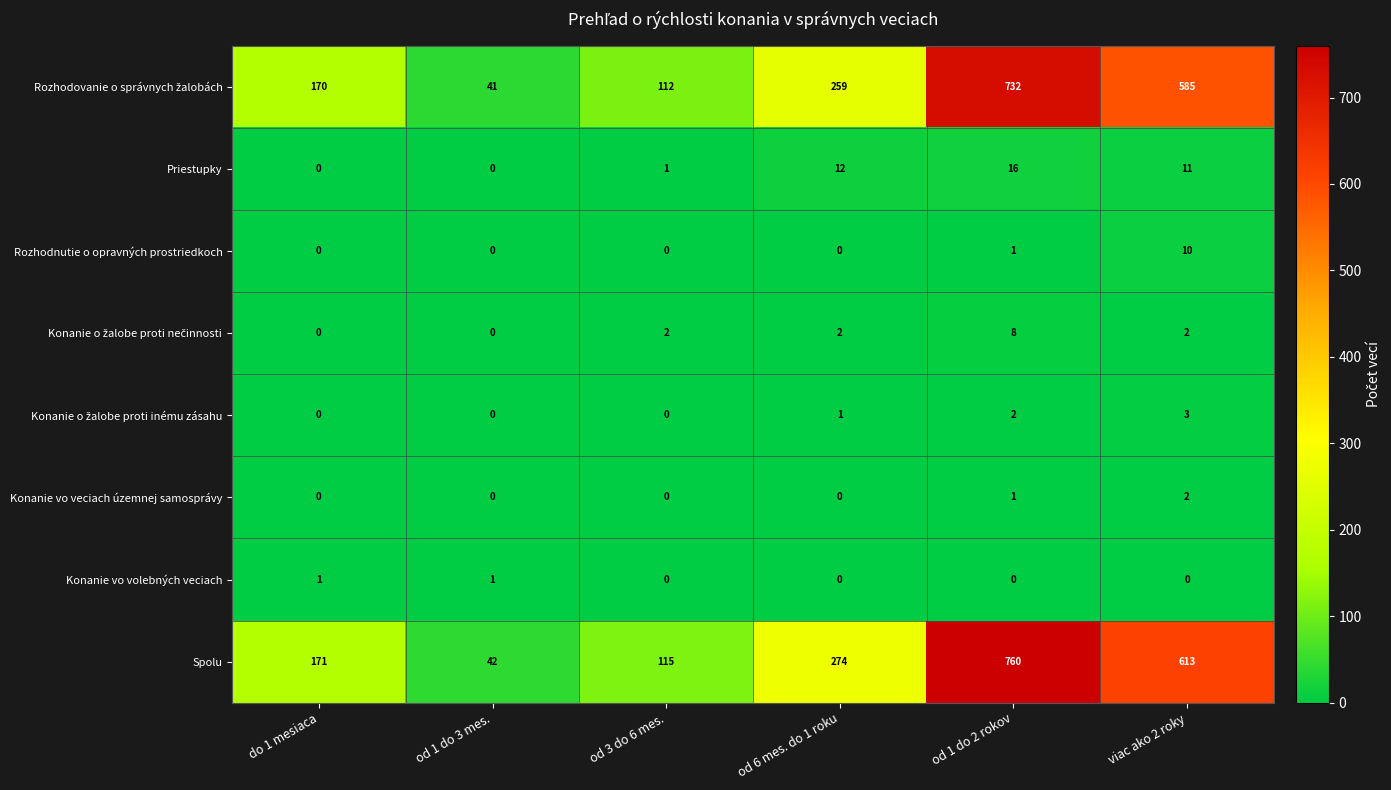

True or false: Priestupky has a value of 12 at od 6 mes. do 1 roku.

True